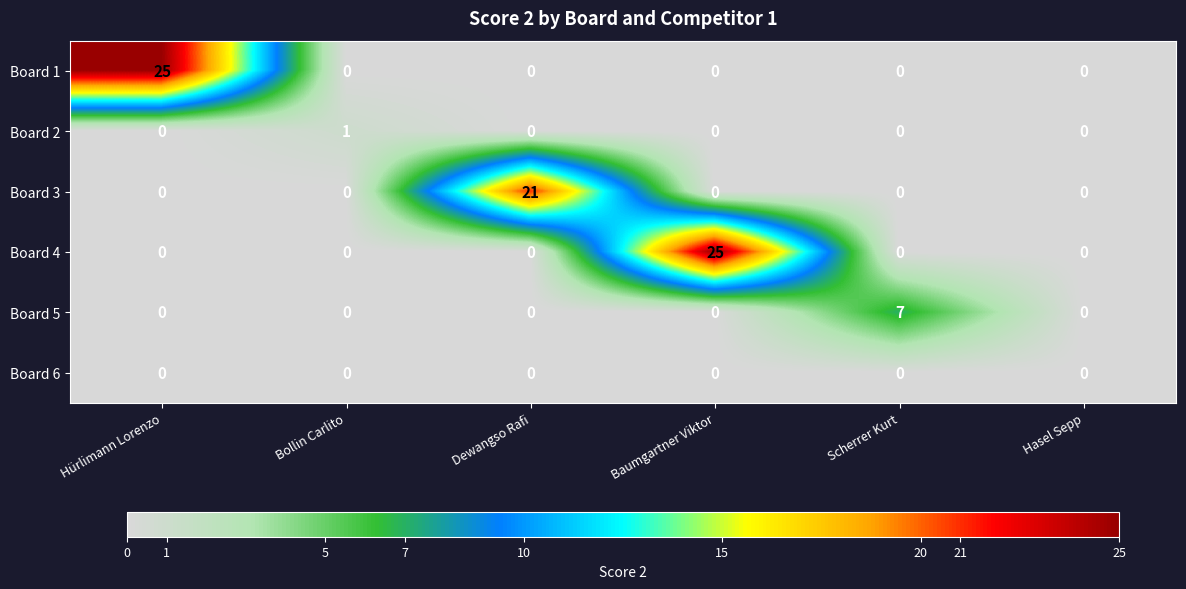

Is it true that Board 4 equals -8 at Bollin Carlito?

False